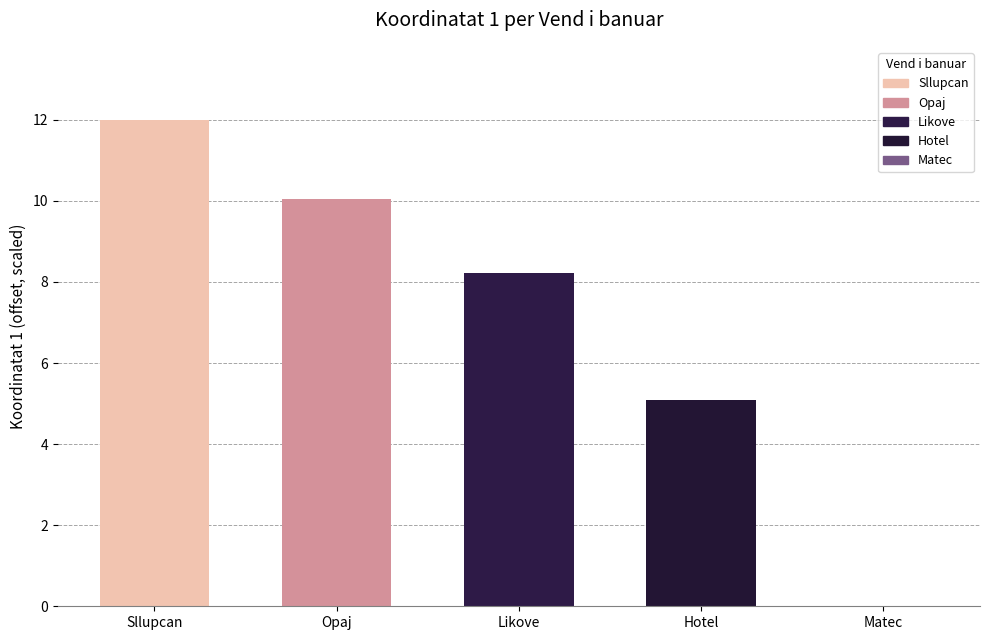

The chart shows a value of 10.1 at Opaj. True or false?

True